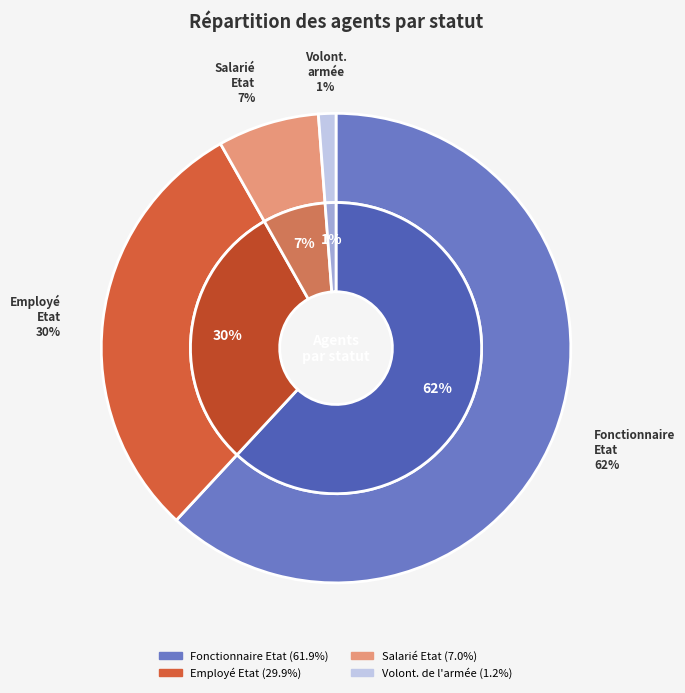

Between Salarié Etat and Volont. de l'armée, which is larger?

Salarié Etat